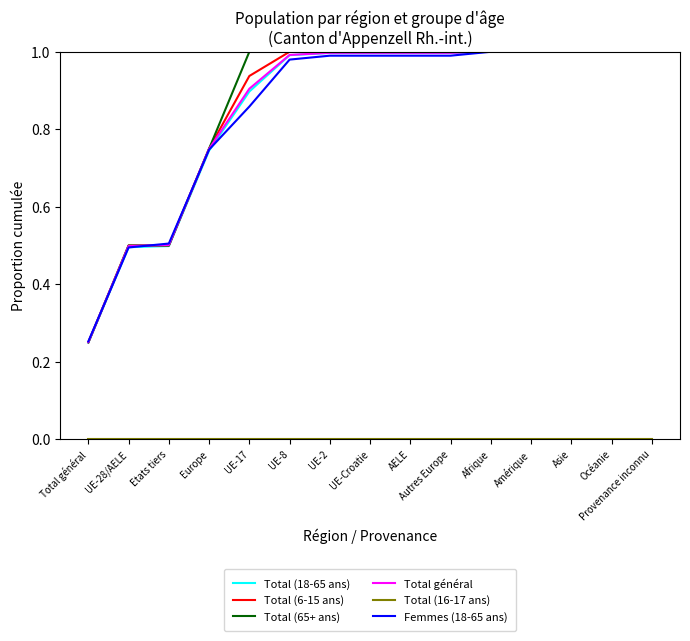

True or false: Total (18-65 ans) has a value of 1.0 at Autres Europe.

True